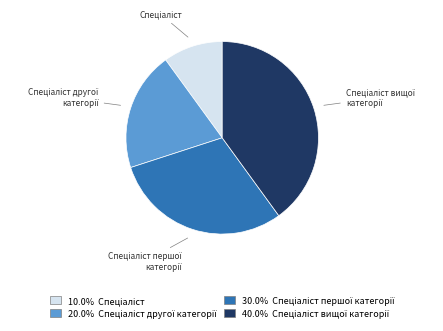

Does any single category account for the majority?

No